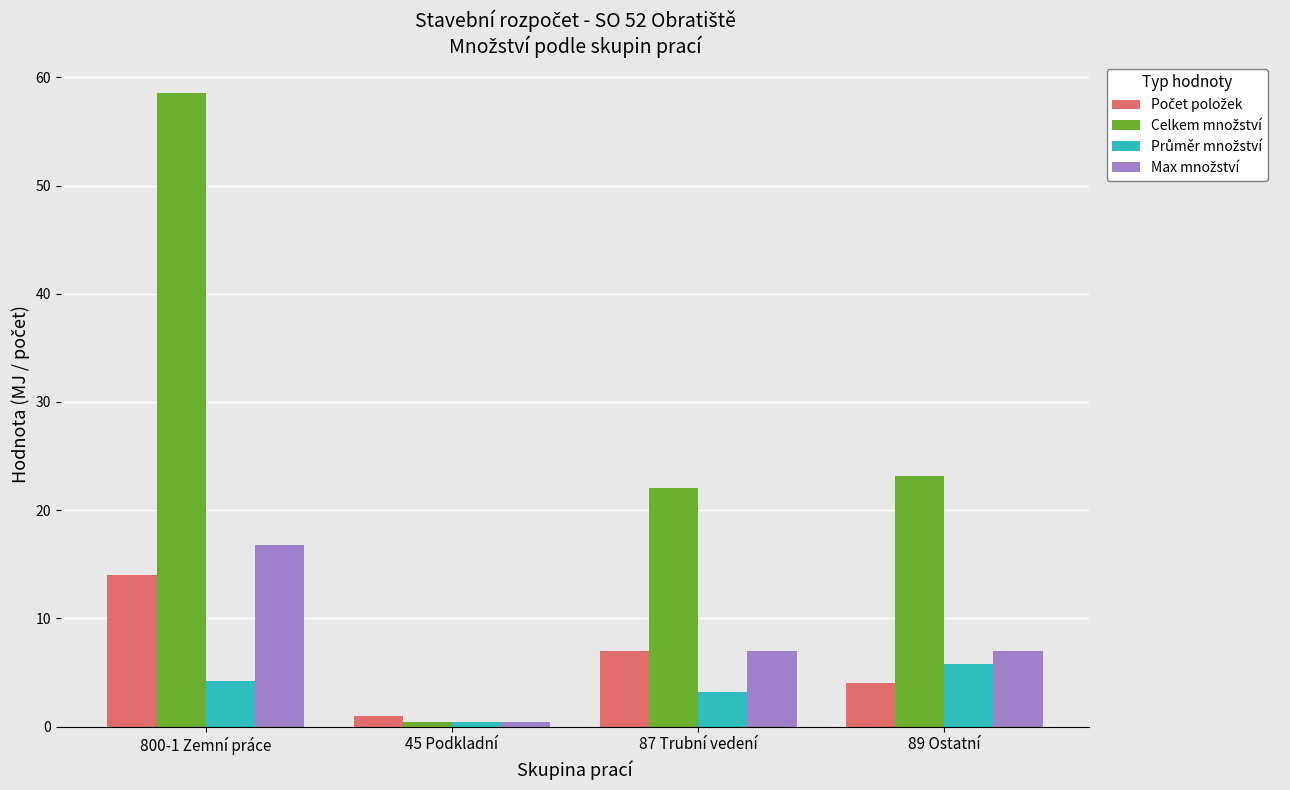

How many bars are there in total?

16